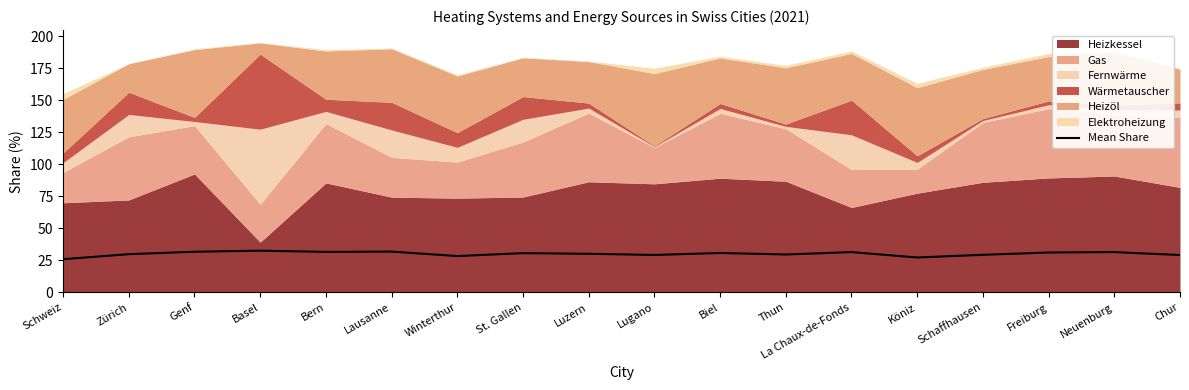

At which label is the value closest to 29?

Chur